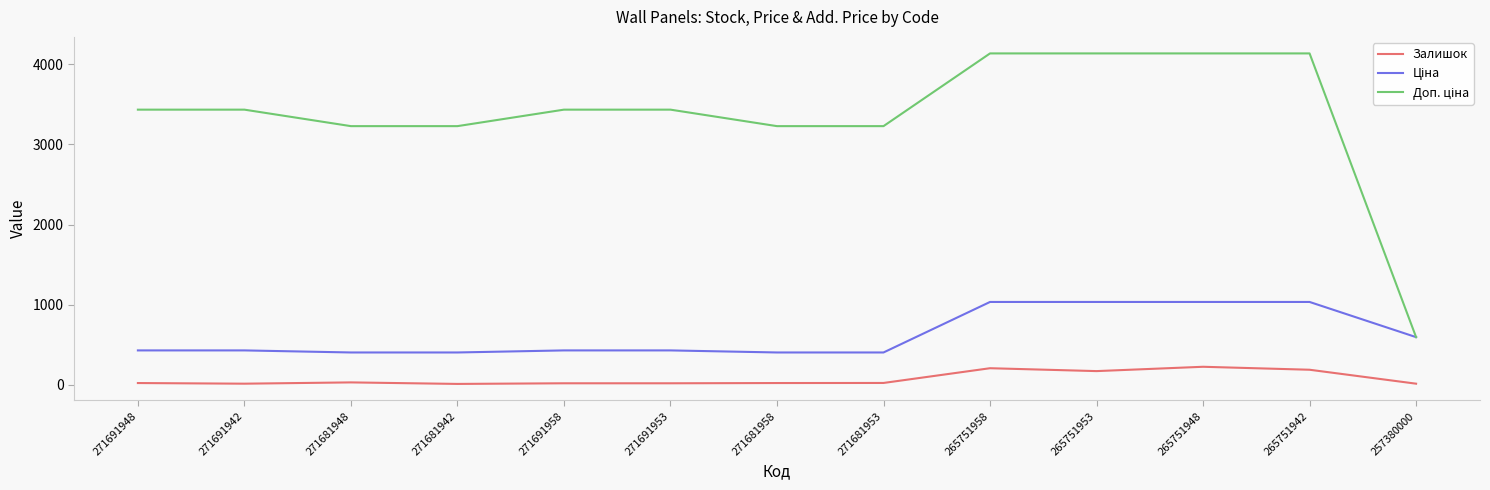

The Залишок series shows 30.0 at 271681948. True or false?

True